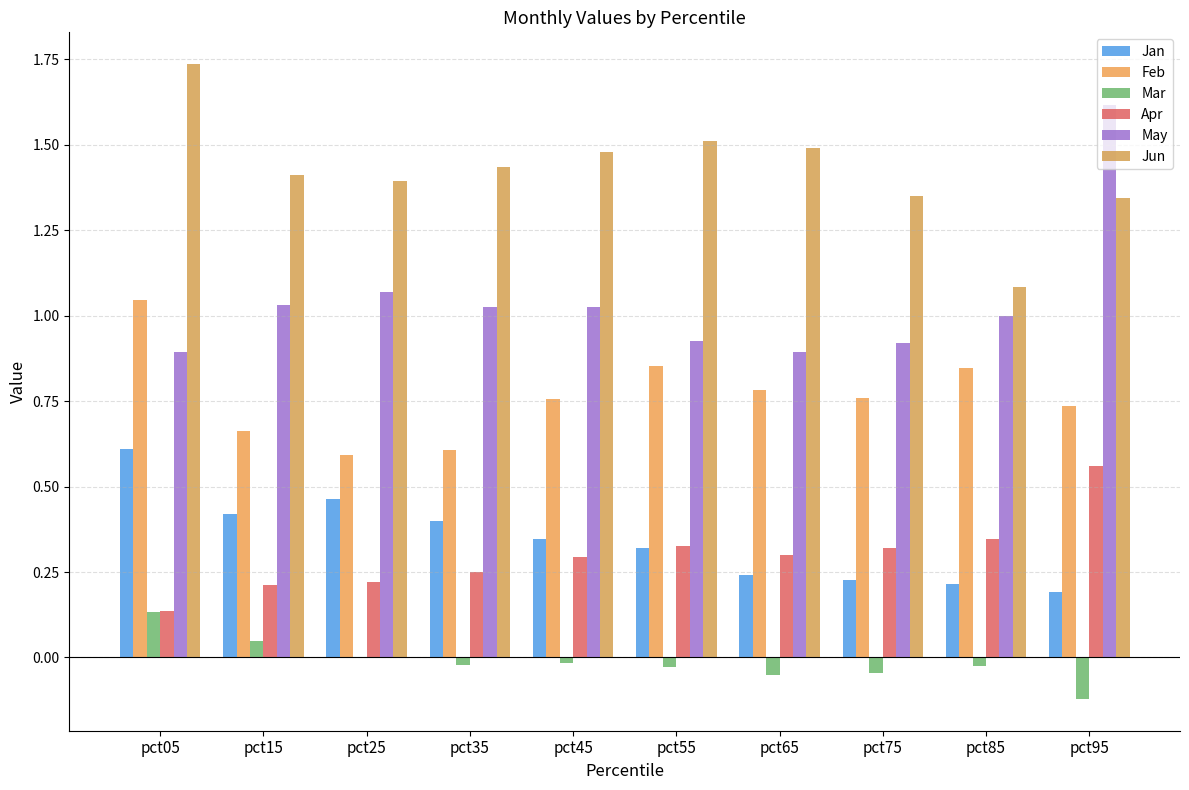

At which label is Jan closest to 0?

pct95